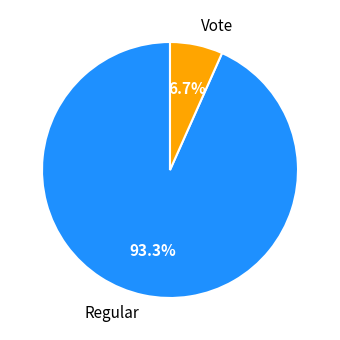

Which category has the smallest portion of the pie?

Vote